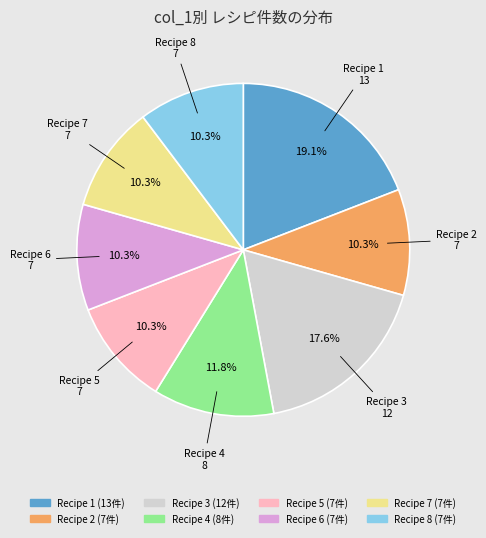

How many slices are in this pie chart?

8